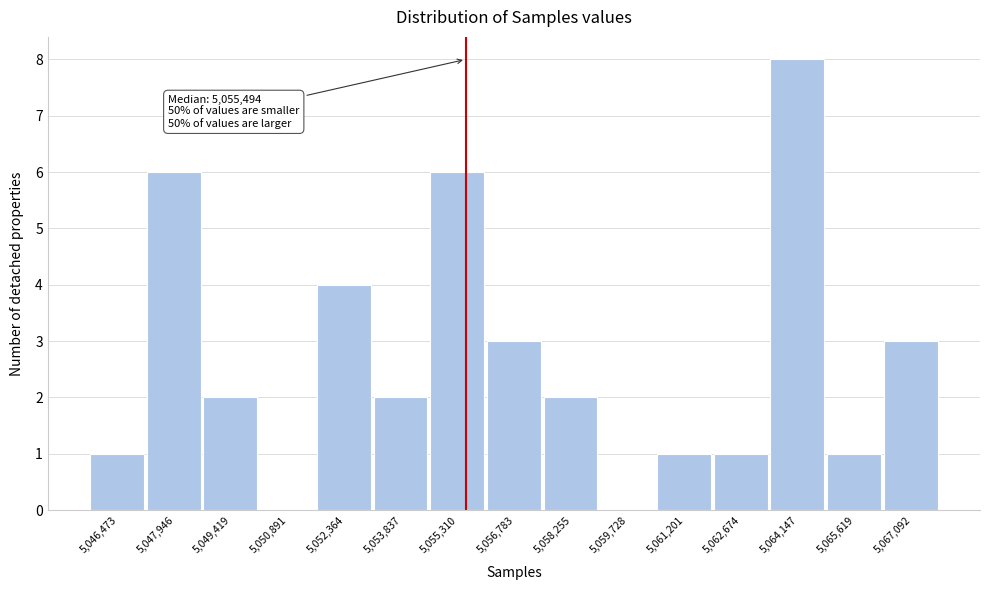

Which range on the x-axis has the tallest bar?

5063400 to 5064800